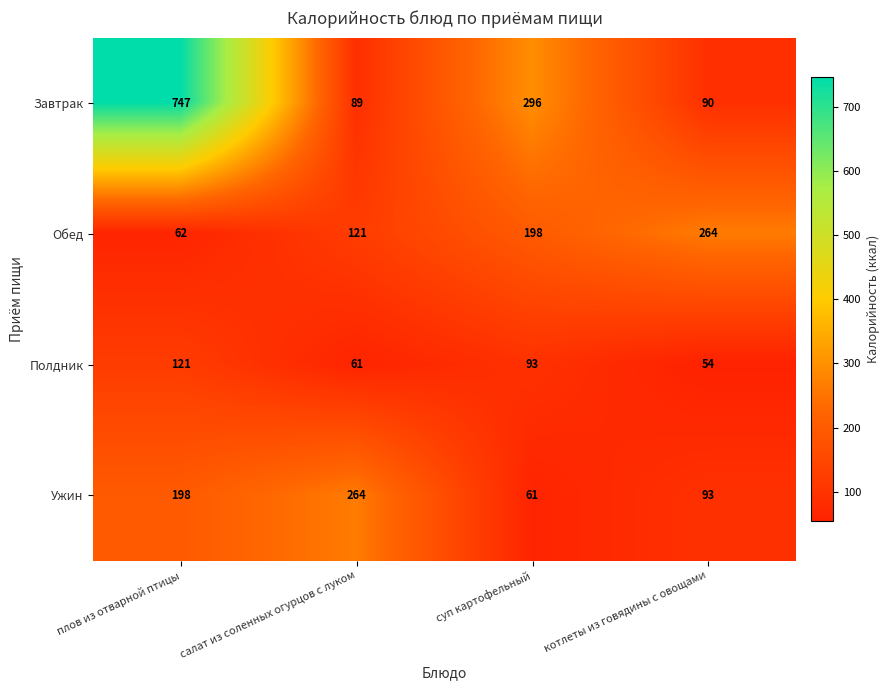

Which series has the largest total across all categories?

Завтрак